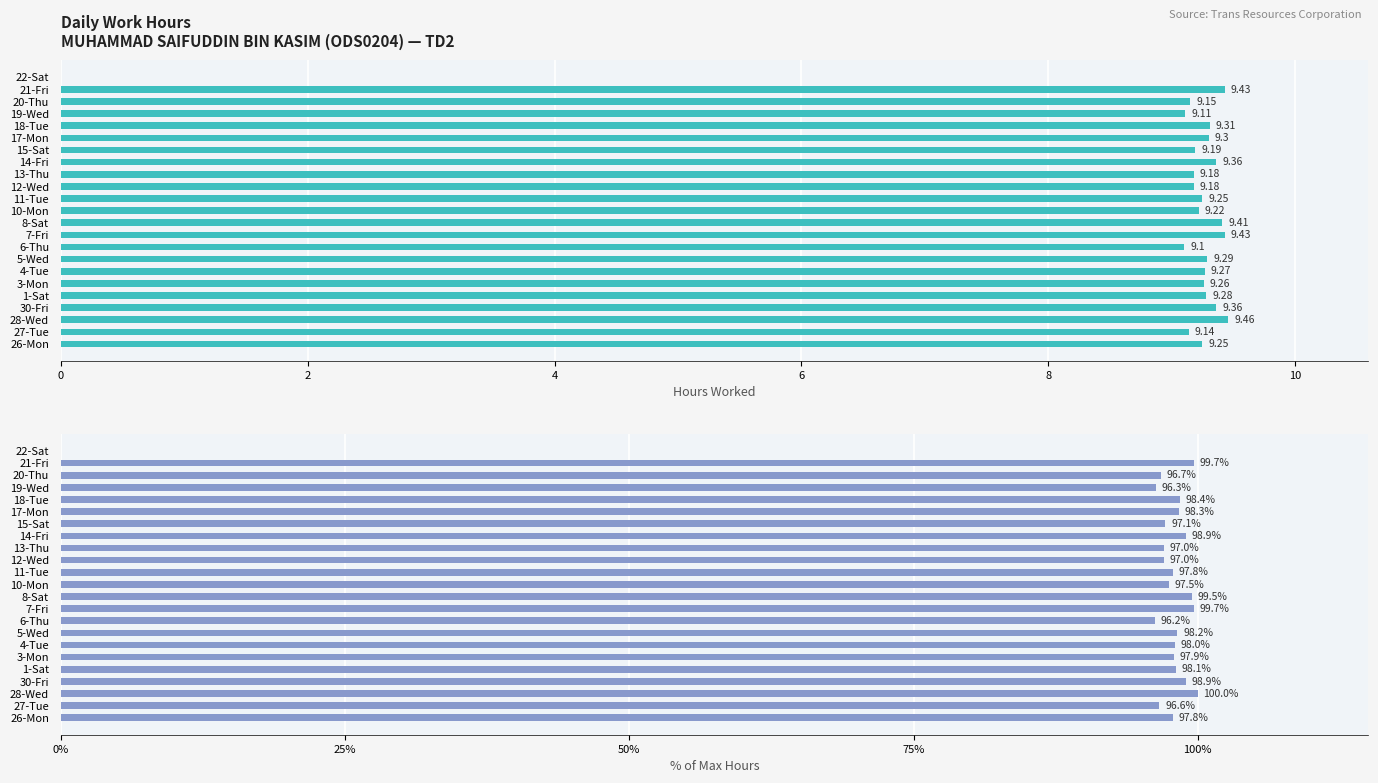

Are the bars grouped side by side (vs. stacked)?

Yes